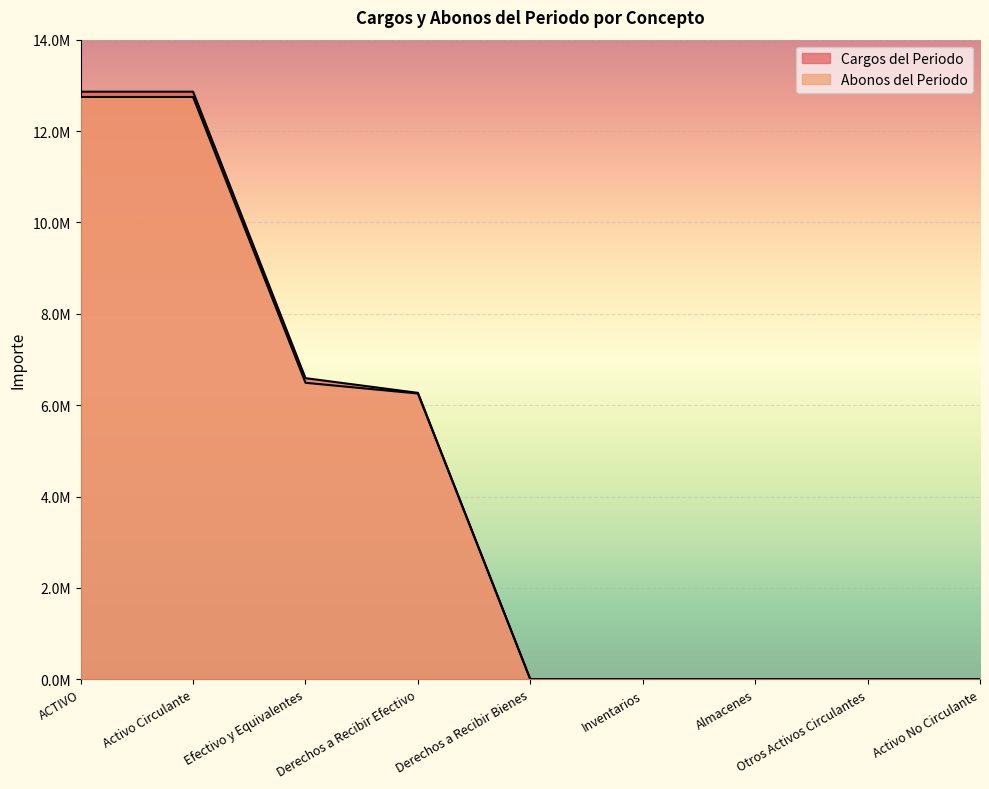

Between ACTIVO and Efectivo y Equivalentes, which is larger?

ACTIVO